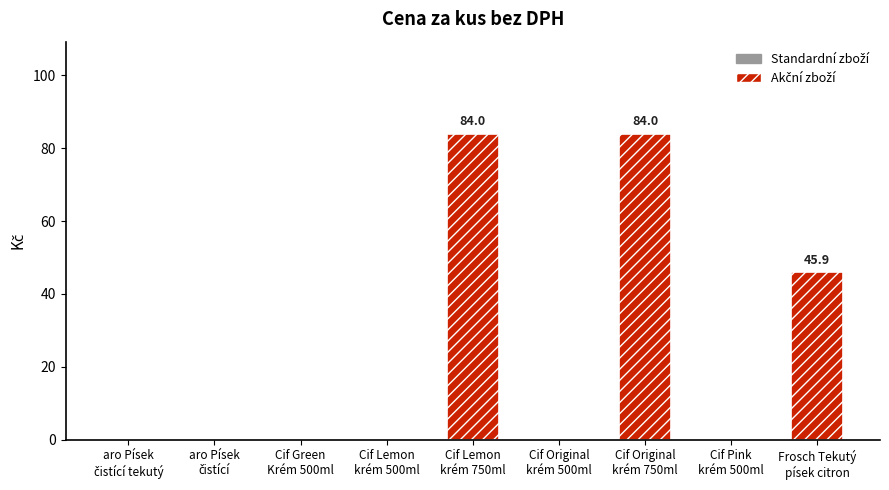

What is the difference between the second highest and second lowest values?

84.0